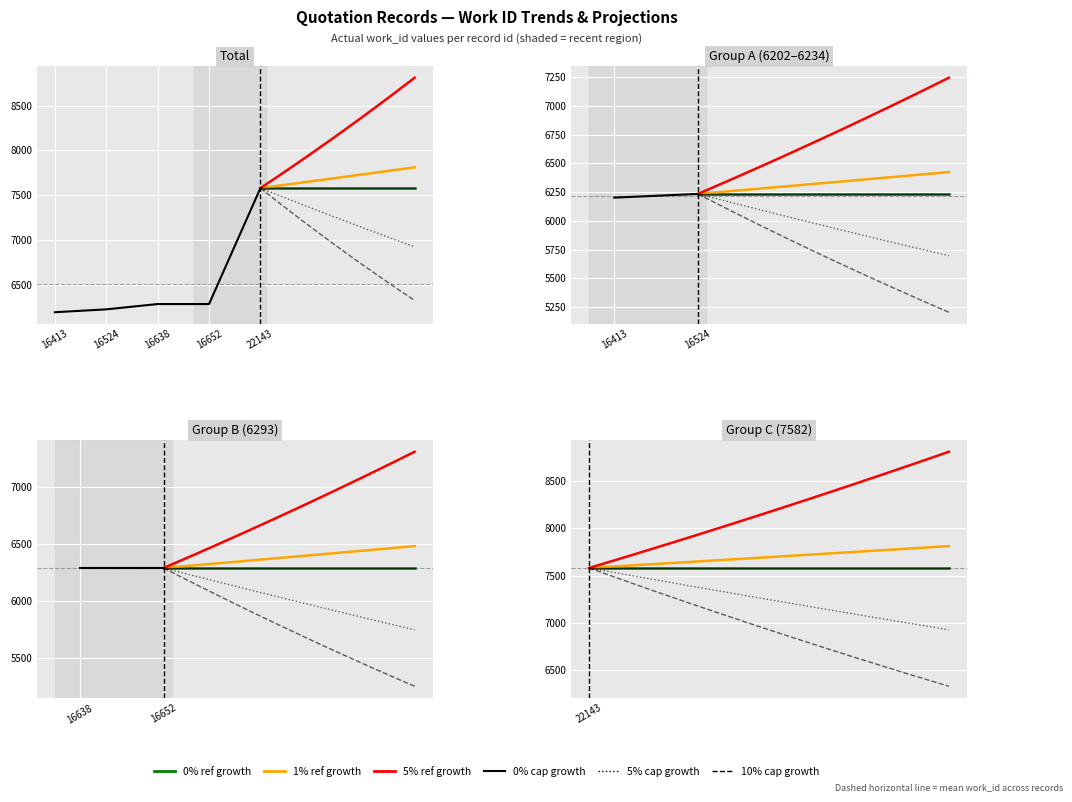

Is it true that the value at 22143 is 13201?

False